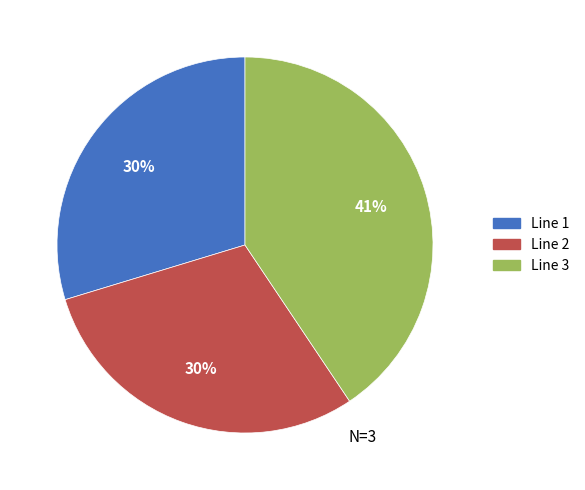

Is there any slice that represents more than half of the pie?

No